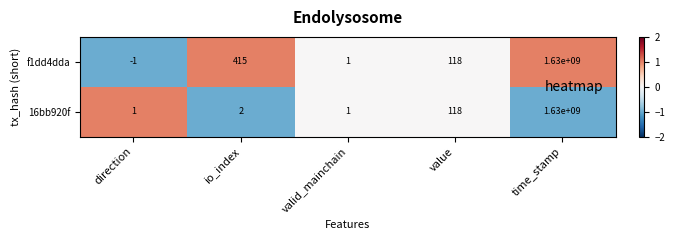

Reading left to right, list all the values displayed in this chart.

f1dd4dda: -1	415	1	118	1630000000
16bb920f: 1	2	1	118	1630000000